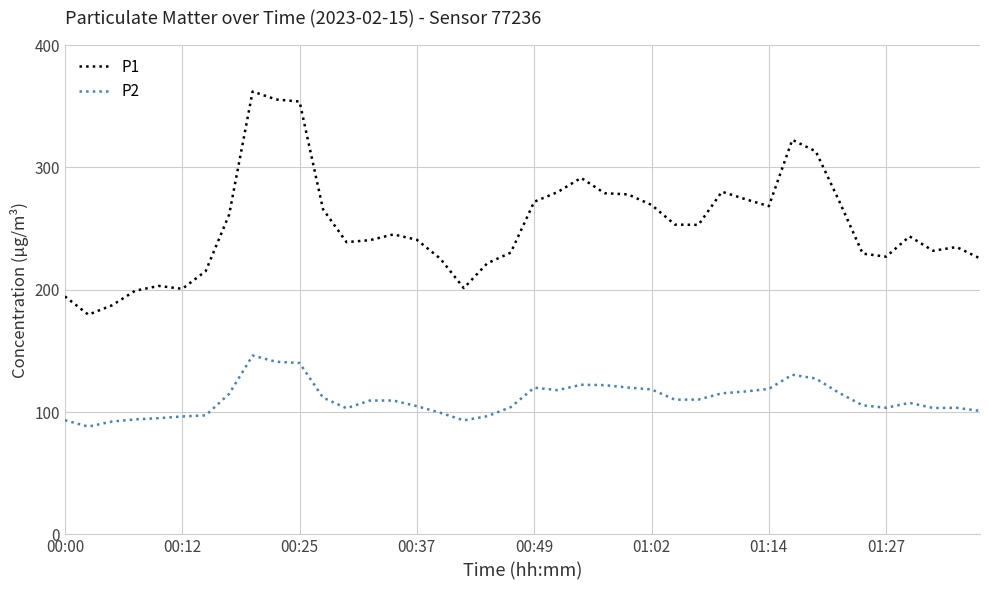

Which series has the largest range (max minus min)?

P1